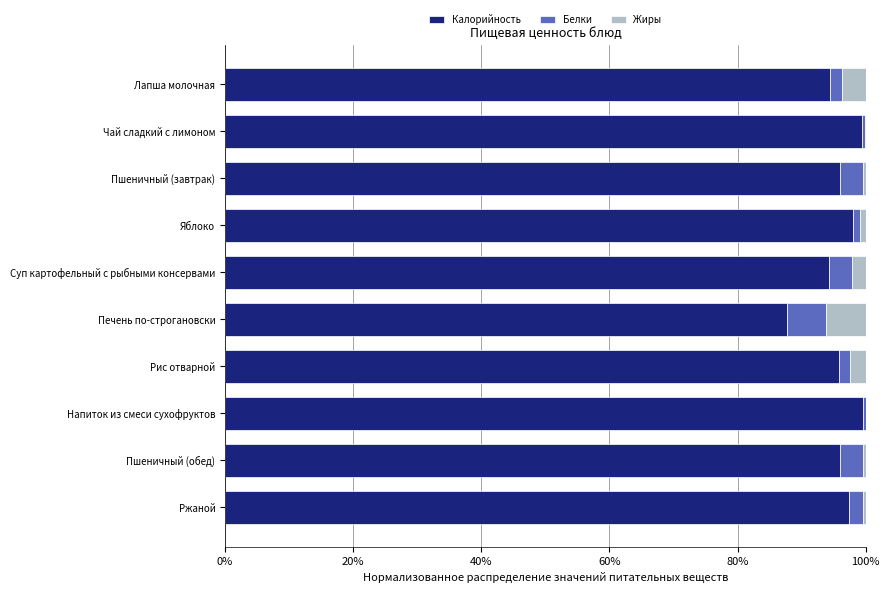

What is the maximum value for Калорийность?

99.5